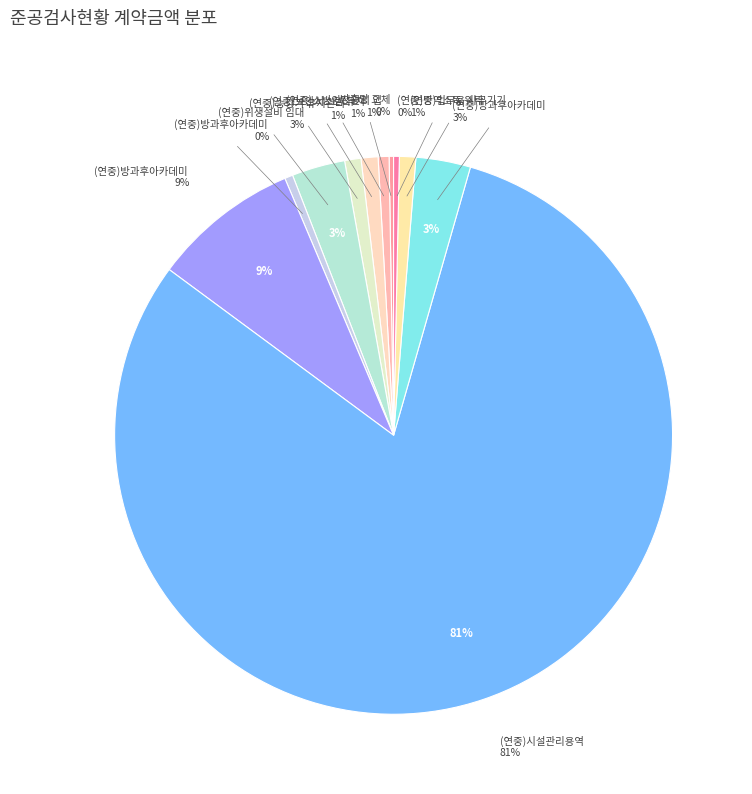

How many slices are in this pie chart?

11